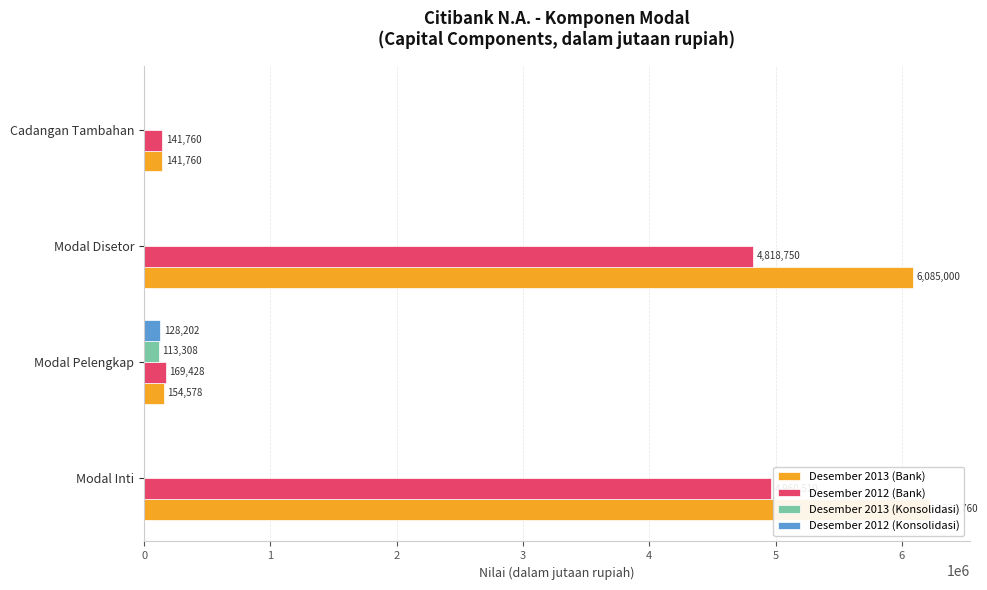

Where is Desember 2012 (Bank) nearest to the value 2551135?

Modal Disetor